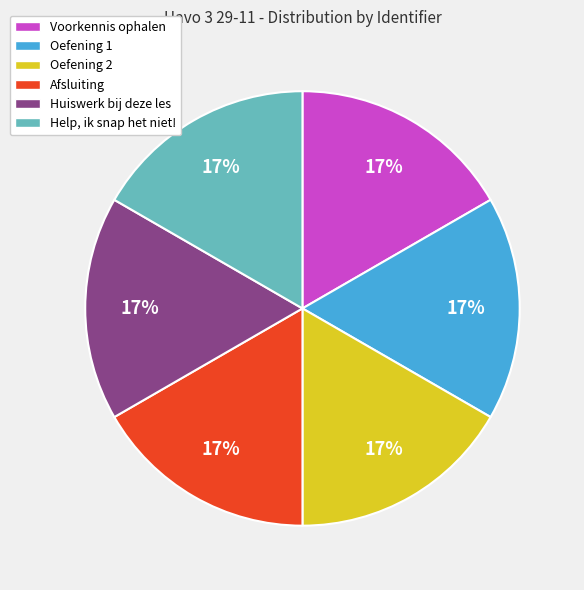

Do Voorkennis ophalen and Oefening 2 together represent more than half of the pie?

No